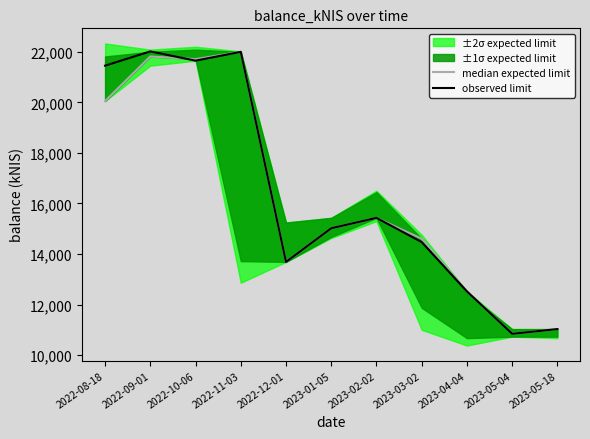

What is the sum of all observed limit values?

180121.3